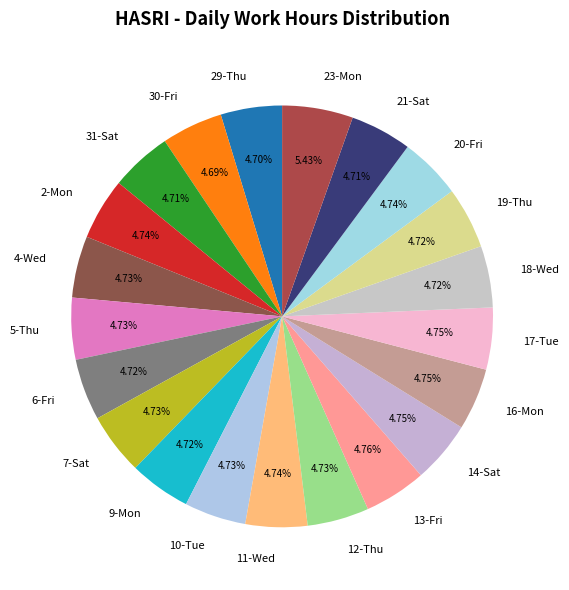

What percentage do 10-Tue and 23-Mon together represent?

10.2%